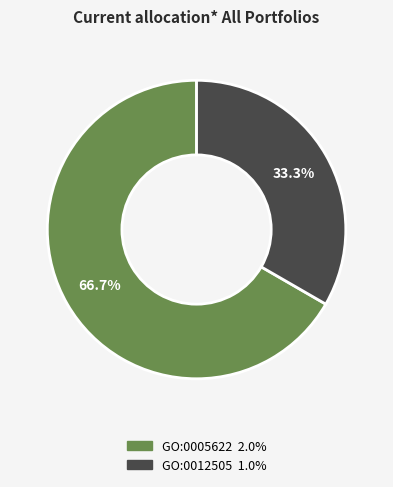

To the nearest percent, what percentage of the pie is GO:0005622?

67%